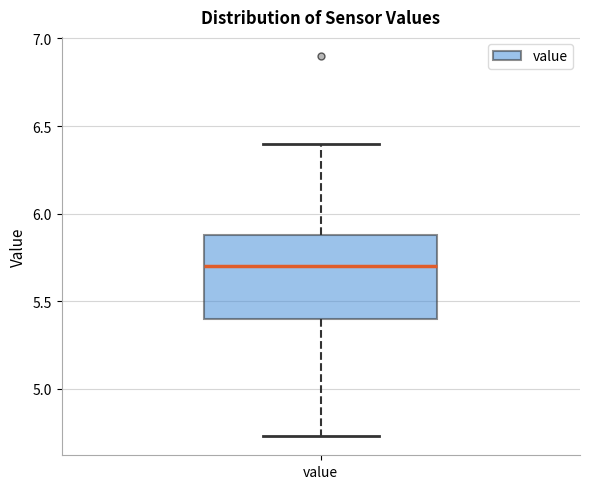

Read this box plot against the y-axis: the position of the median line, the range covered by the box, and the ends of both whiskers. The values are not printed on the chart, so give them approximately, as read against the axis.

median 5.70, box 5.40 to 5.90, whiskers 4.75 to 6.40